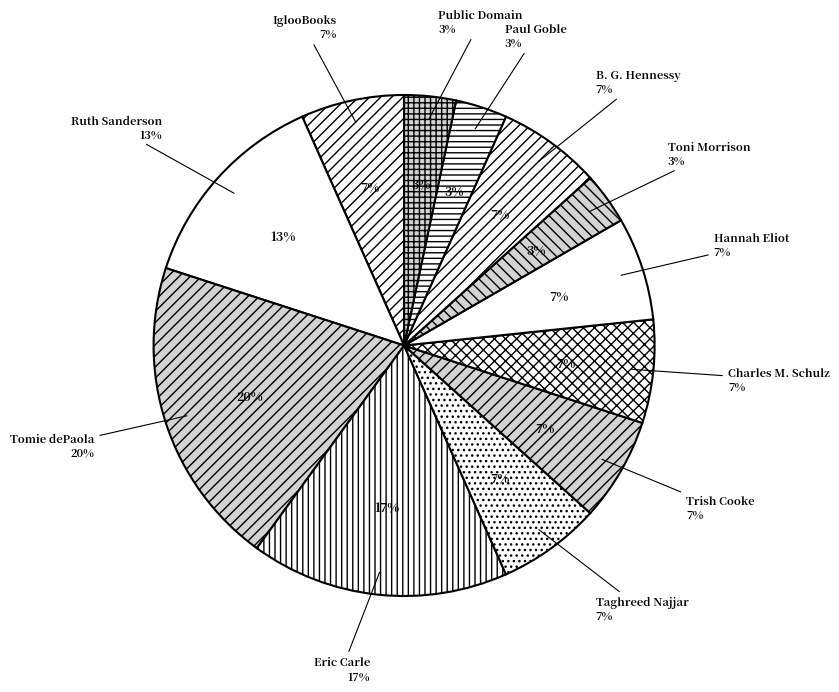

Combined, do Trish Cooke and IglooBooks account for over 50%?

No